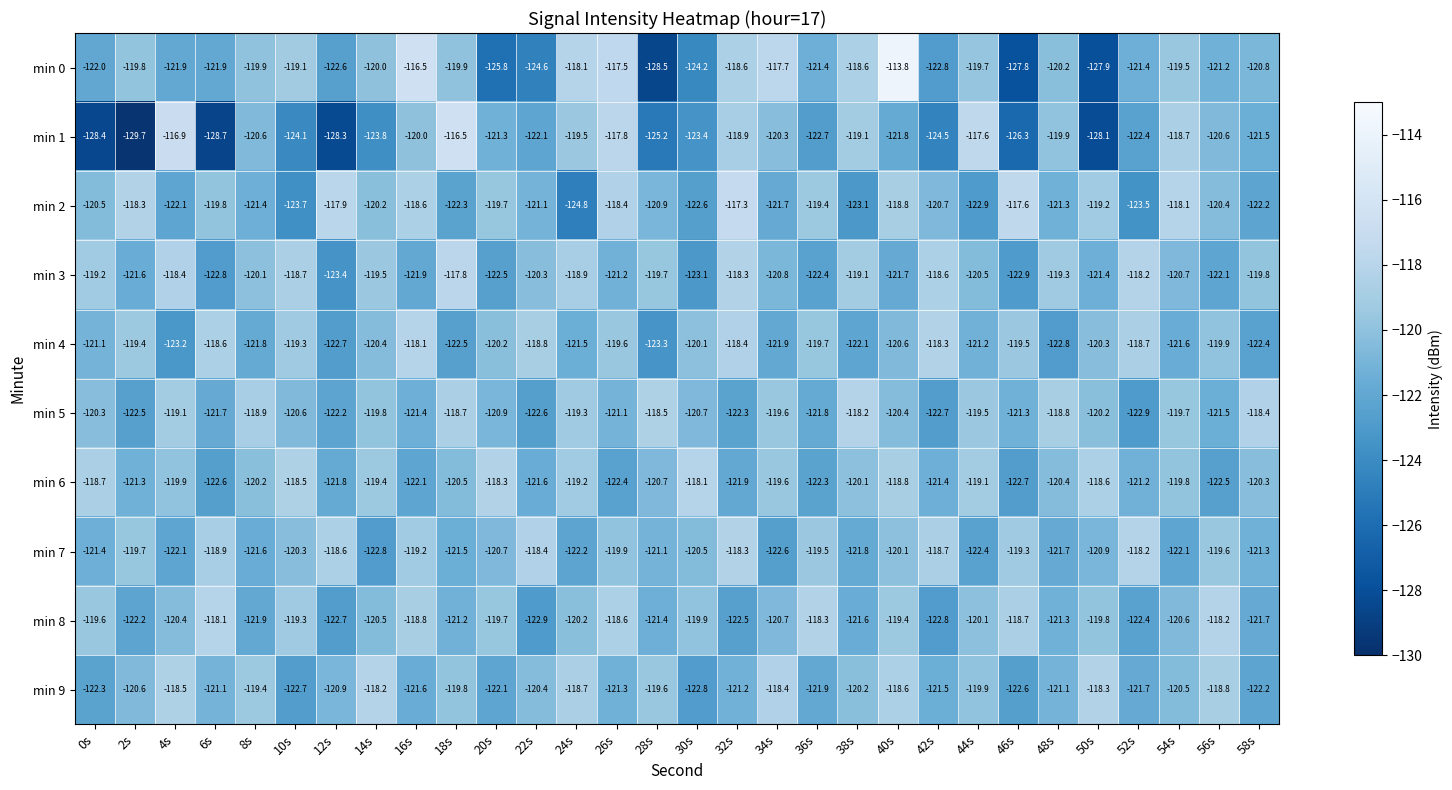

At which label does min 6 first exceed -120?

0s